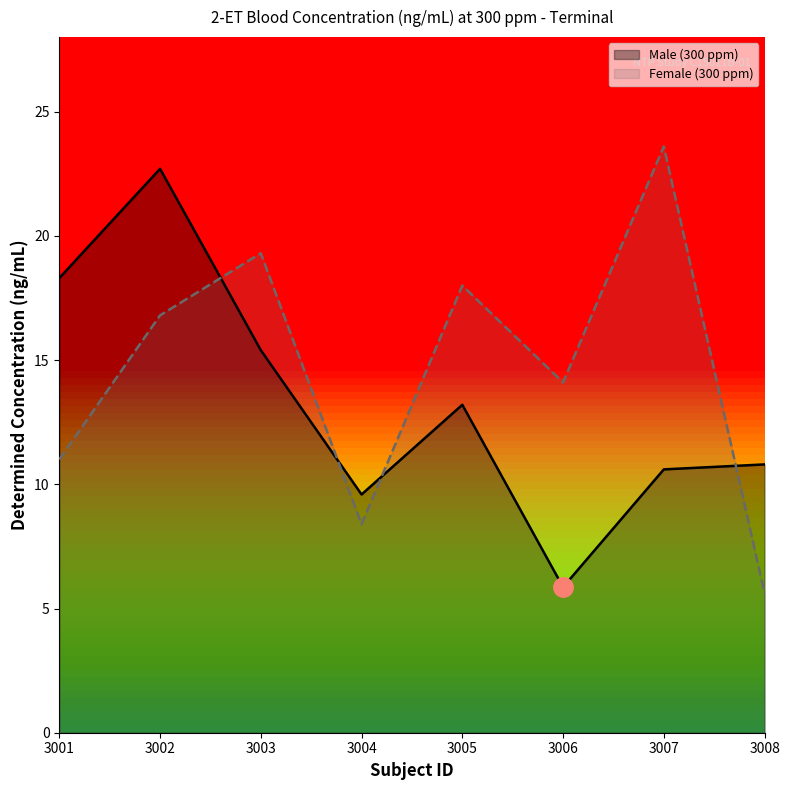

At which label does Female (300 ppm) first exceed 16?

3002